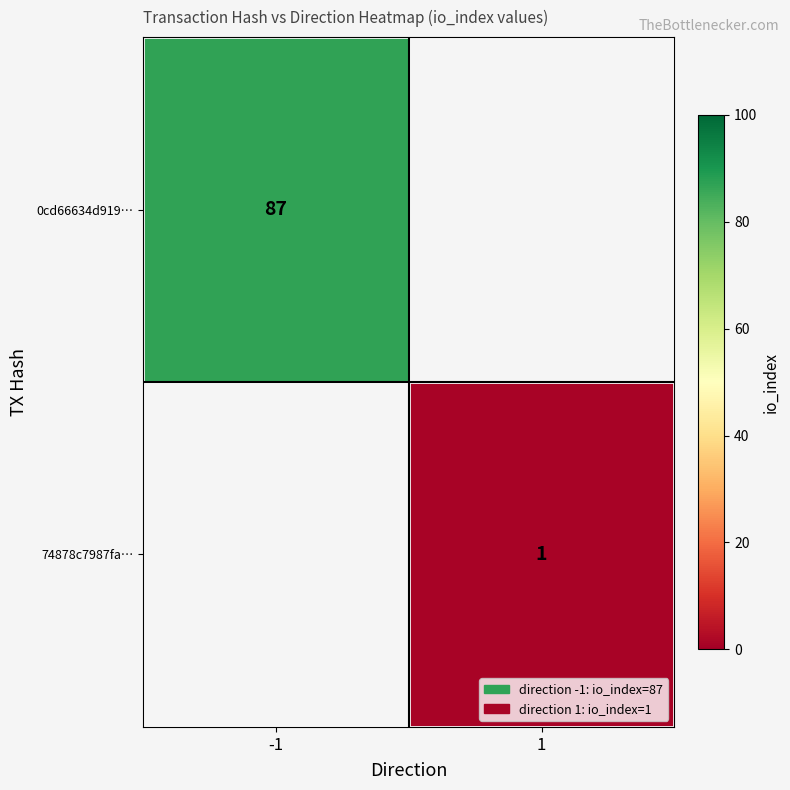

Is the value of 0cd66634d919… at -1 greater than the value of 74878c7987fa… at 1?

Yes